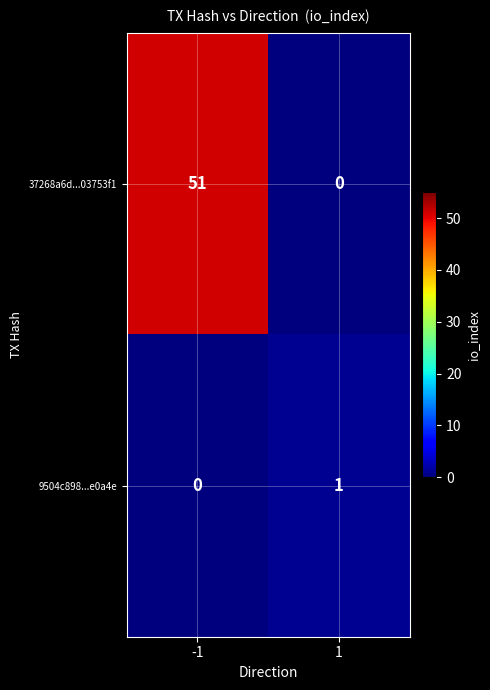

Reading left to right, extract all data points from this chart.

37268a6d...03753f1: 51	0
9504c898...e0a4e: 0	1